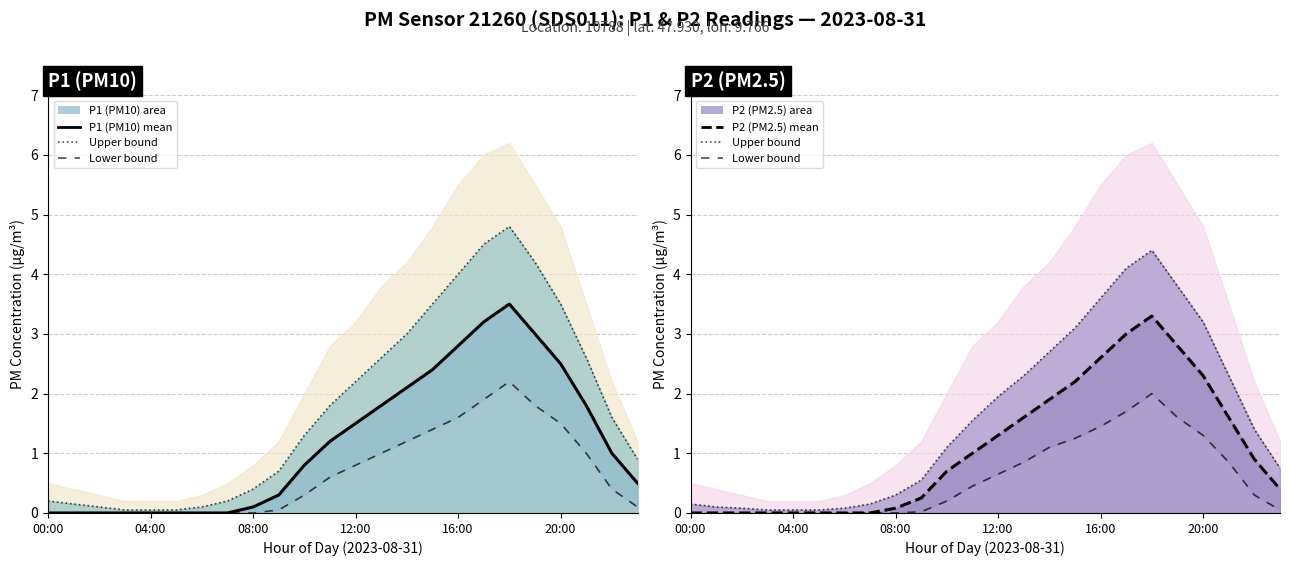

What is the value of the P2 (PM2.5) mean point at the 17th from the left?

2.6